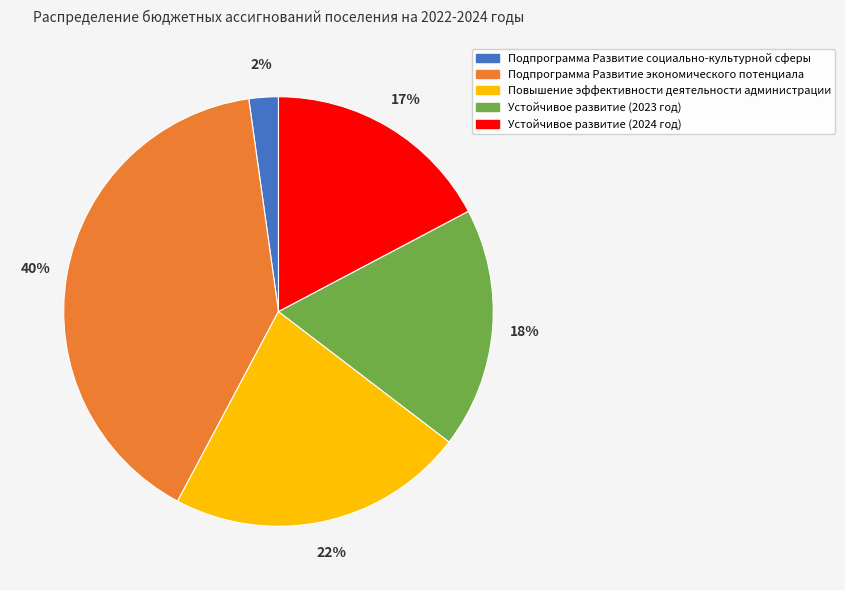

True or false: Повышение эффективности деятельности администрации accounts for 16% of the total.

False